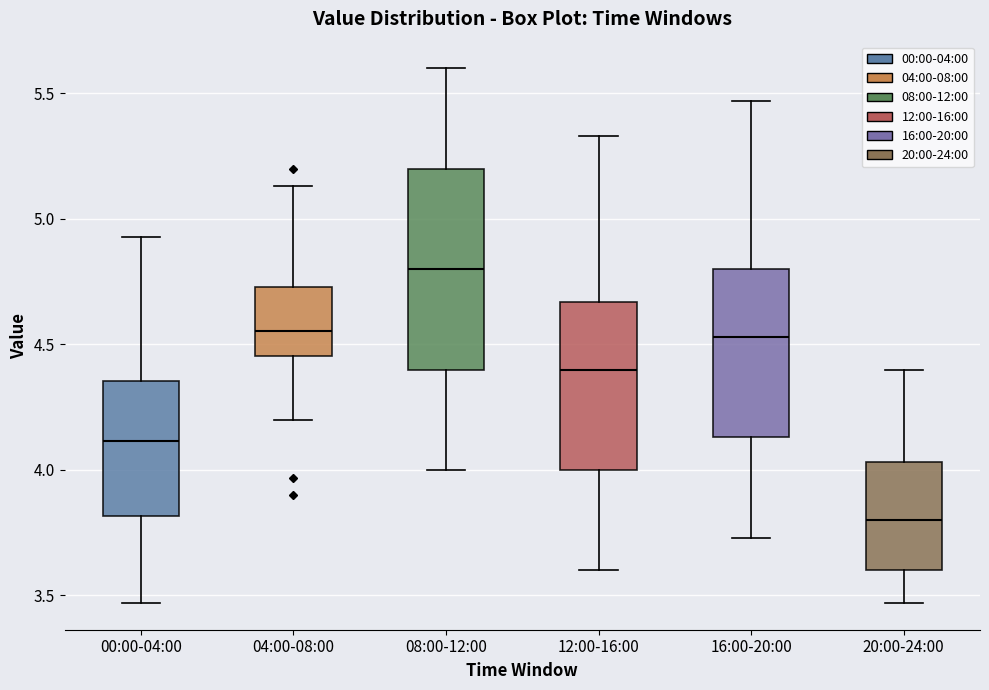

Where is the lower edge of the box for 08:00-12:00 on the y-axis? The values are not printed on the chart, so give them approximately, as read against the axis.

4.40